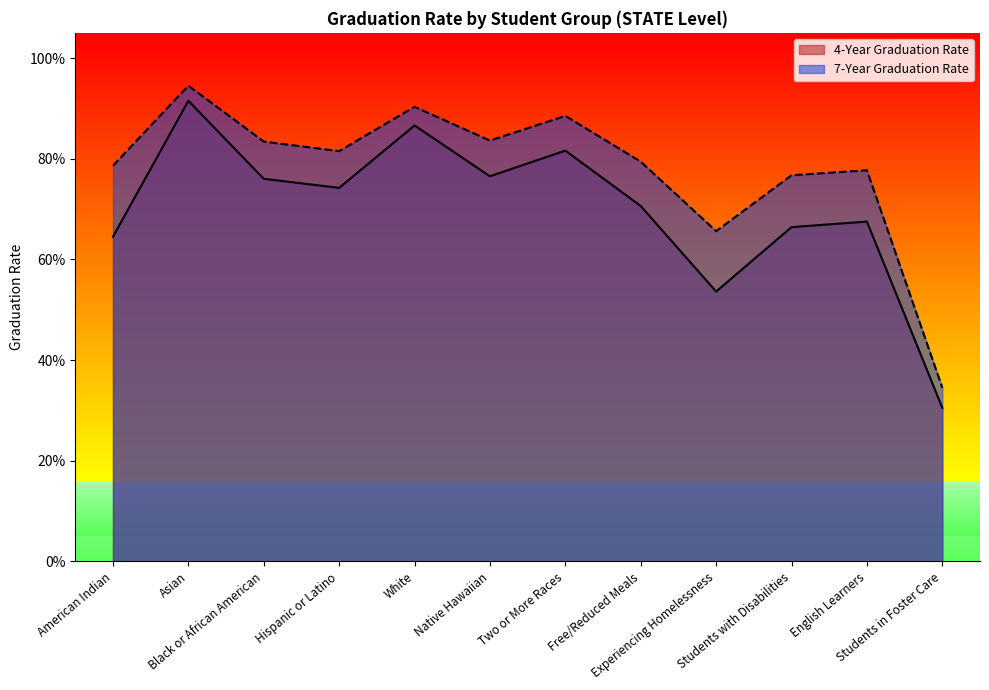

True or false: 7-Year Graduation Rate and 4-Year Graduation Rate cross at least once.

False